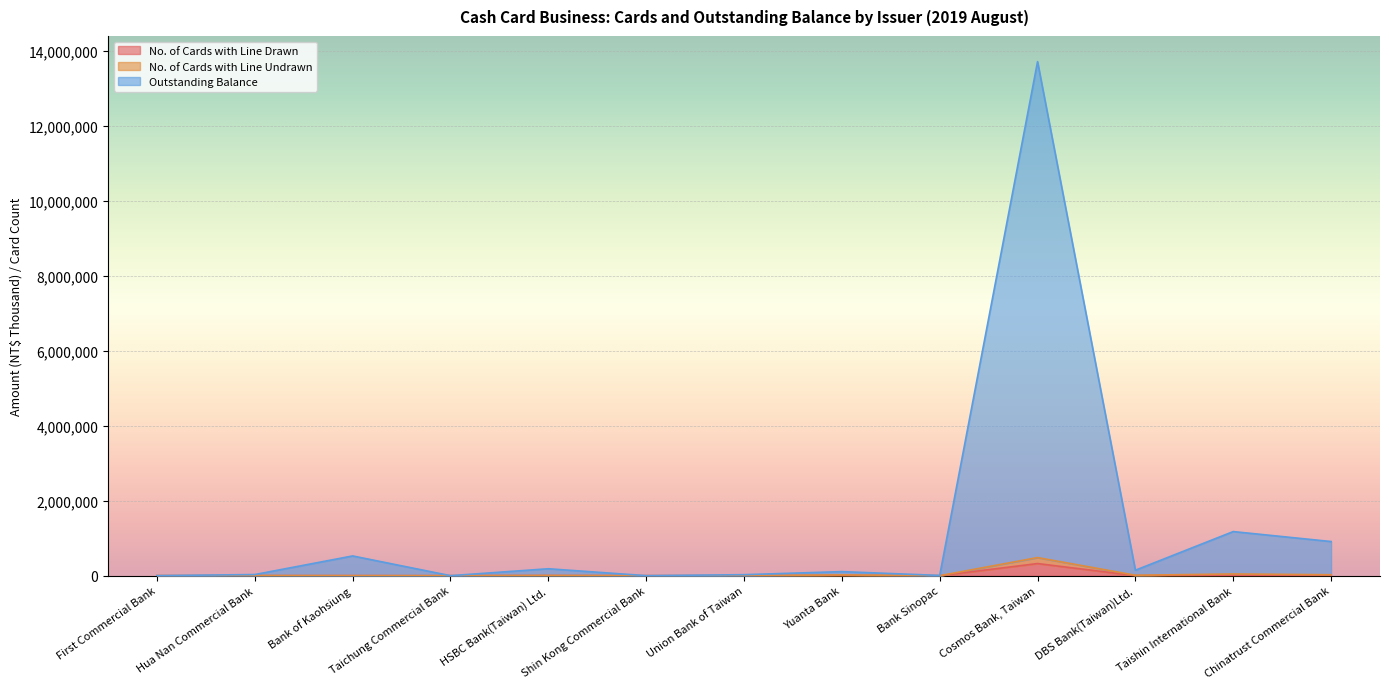

What is the label of the 11th point from the right?

Bank of Kaohsiung